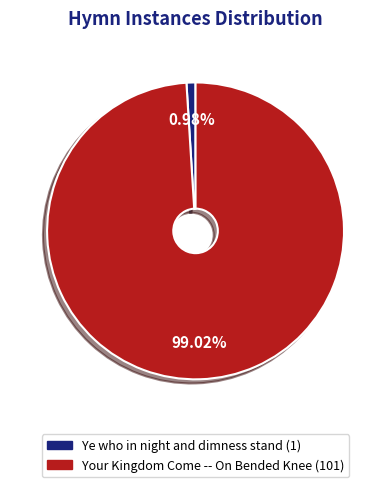

What is the largest slice in the pie chart?

Your Kingdom Come -- On Bended Knee